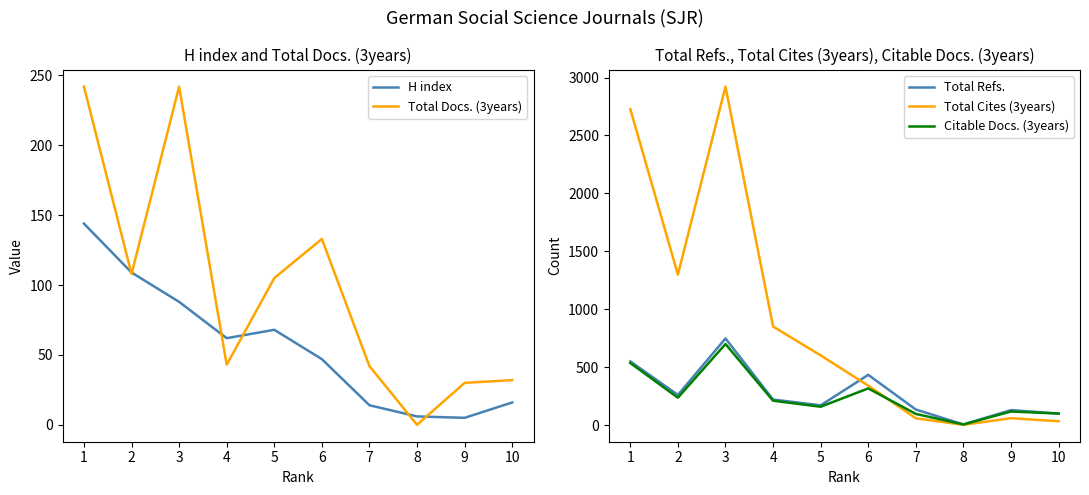

What is the value of the Total Cites (3years) point at the 4th from the left?

852